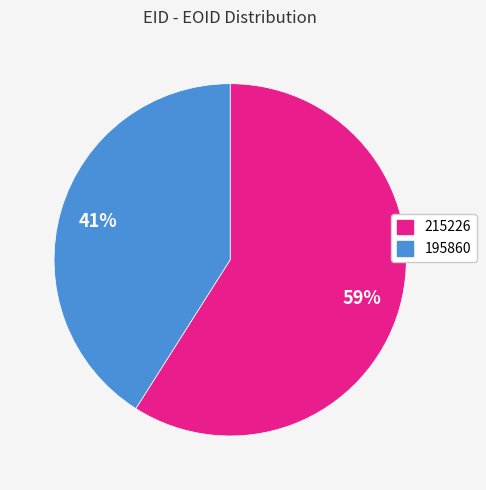

Which category has the smallest portion of the pie?

195860